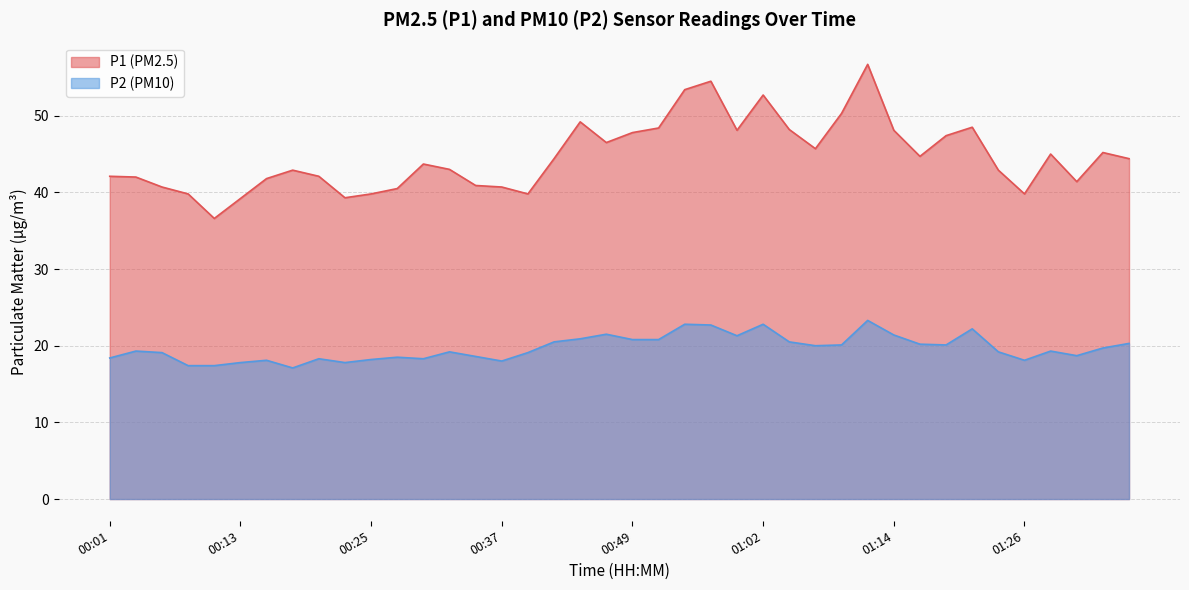

How many series are shown in this chart?

2